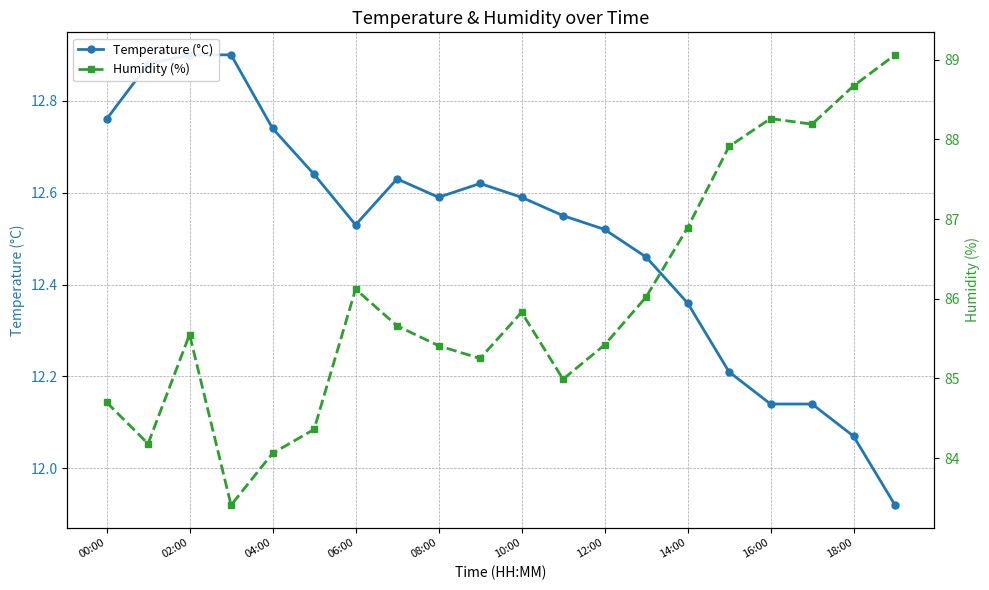

What is the value of the Temperature (°C) point at the 18th from the left?

12.1